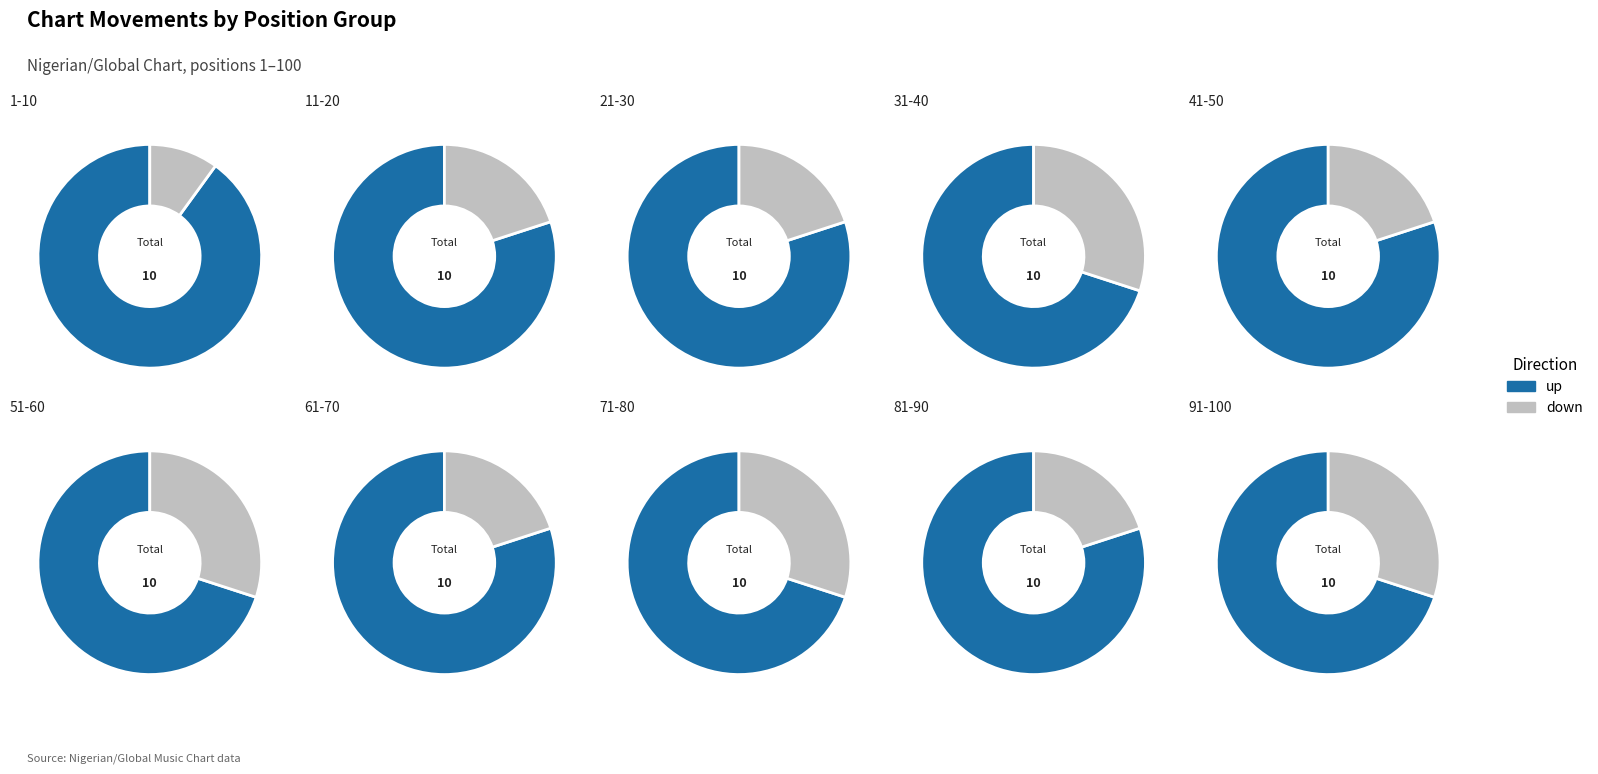

The down slice represents 23% of the pie. True or false?

True